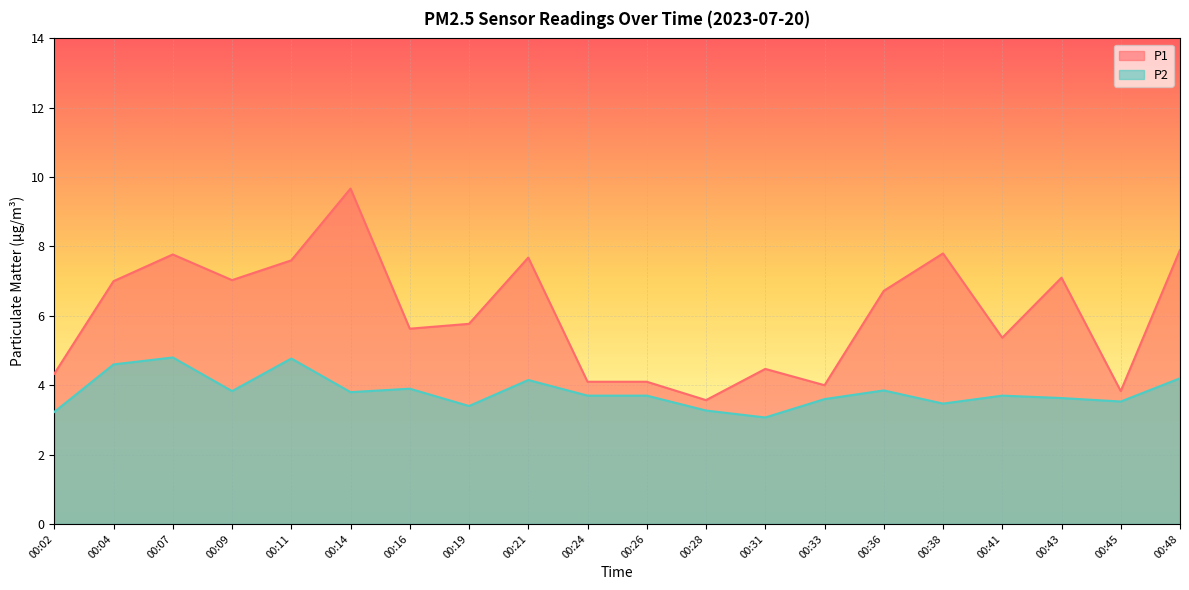

Rank the series by their average value, from highest to lowest.

P1, P2